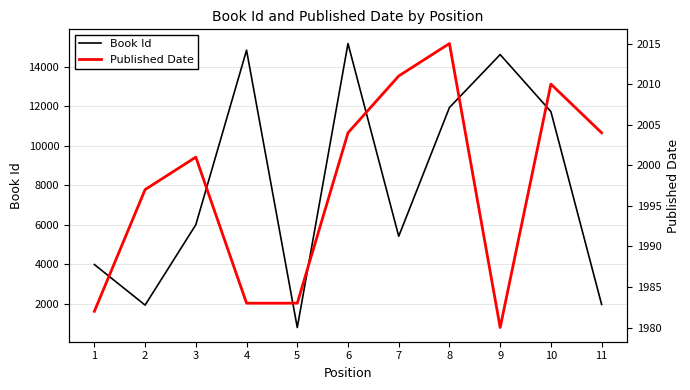

What is the maximum value shown in the chart?

15185